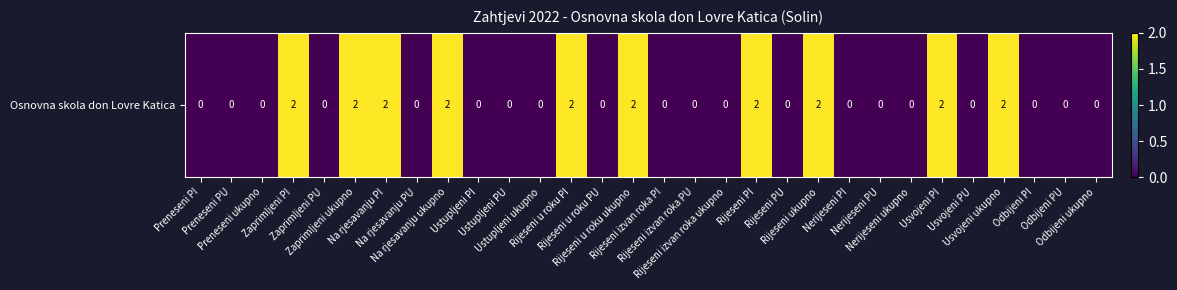

Is it true that the value at Rijeseni u roku PU is -1?

False